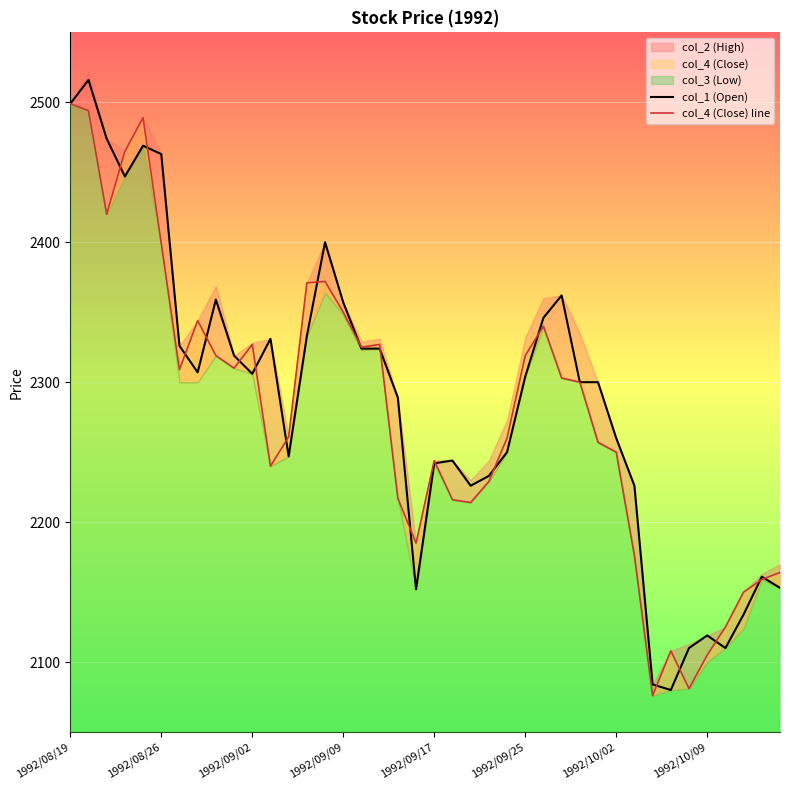

What value does the col_1 (Open) series have at 37, to the nearest 5?

2135